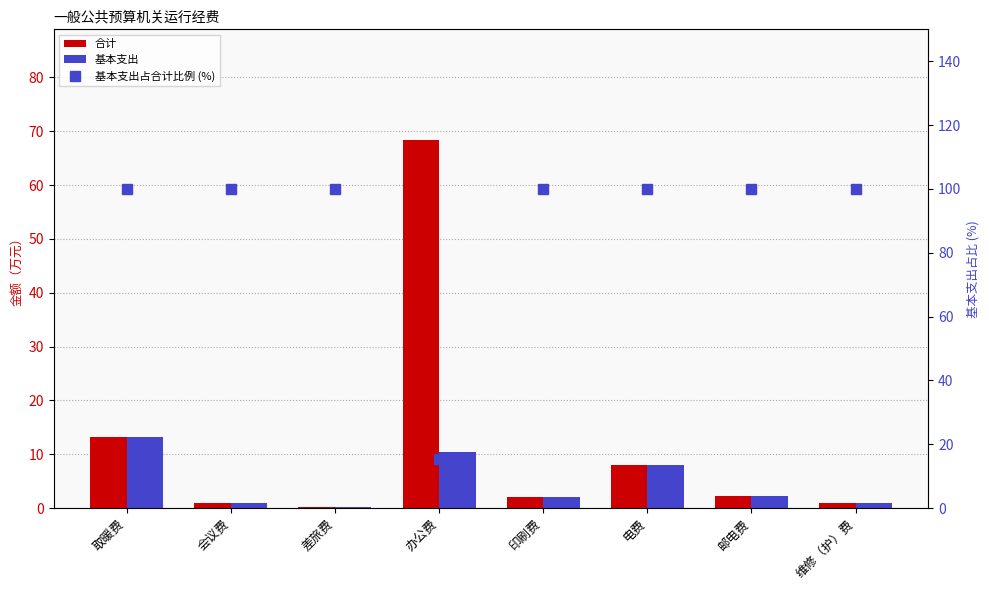

The 基本支出 series shows 0.5 at 维修（护）费. True or false?

False